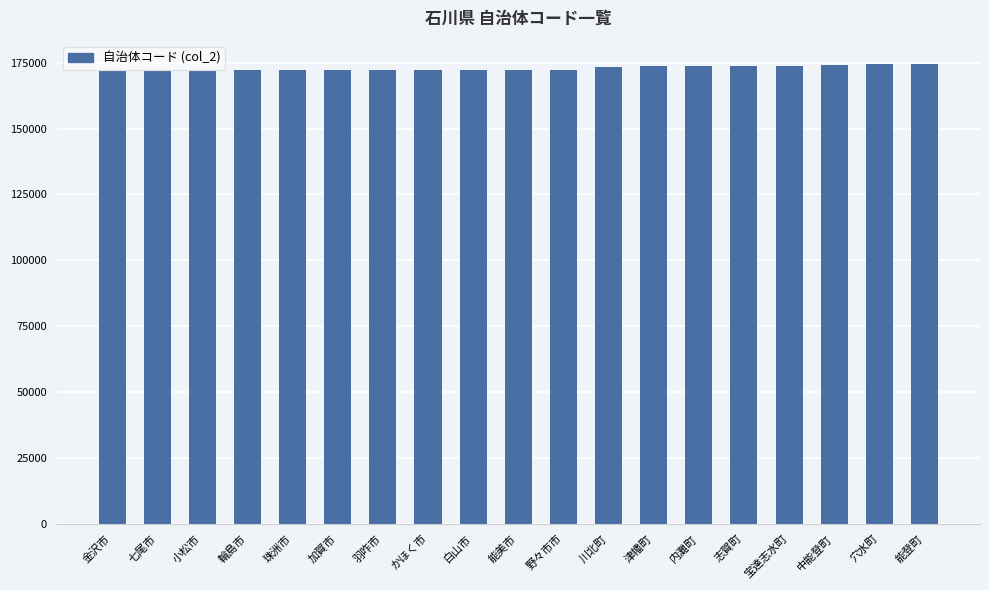

What is the minimum value shown in the chart?

172014